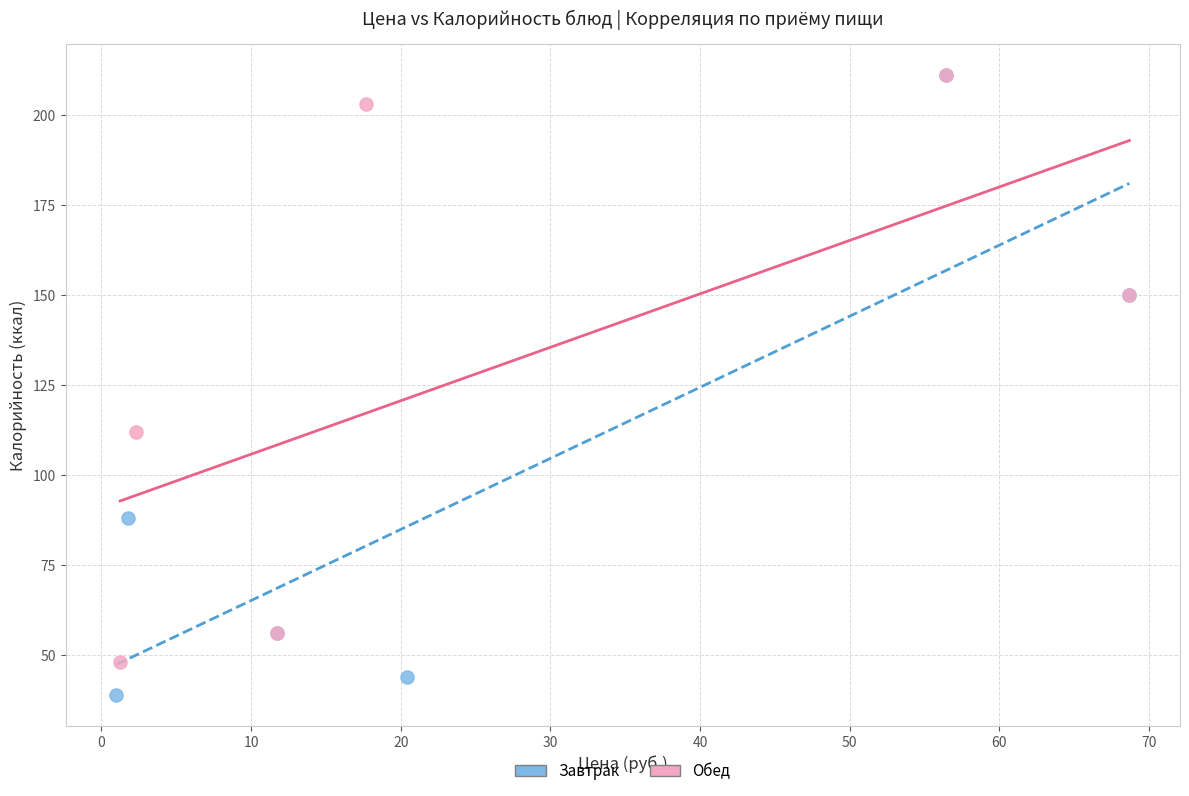

Which series has the largest Y range (max minus min)?

Завтрак